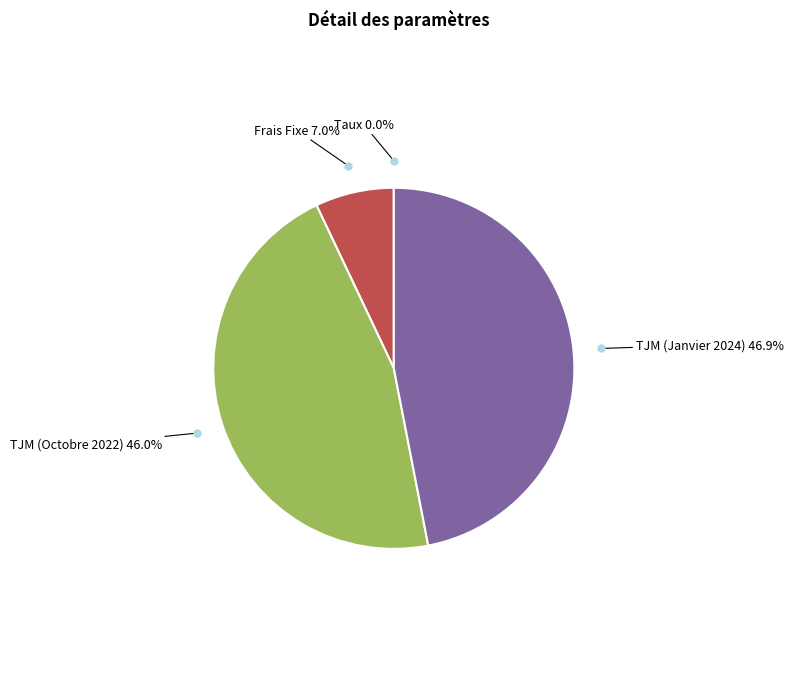

Does any single category account for the majority?

No